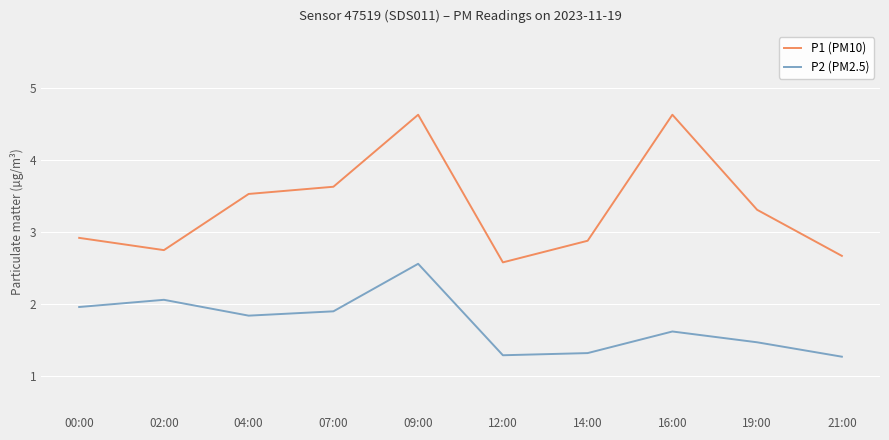

True or false: P1 (PM10) and P2 (PM2.5) cross at least once.

False